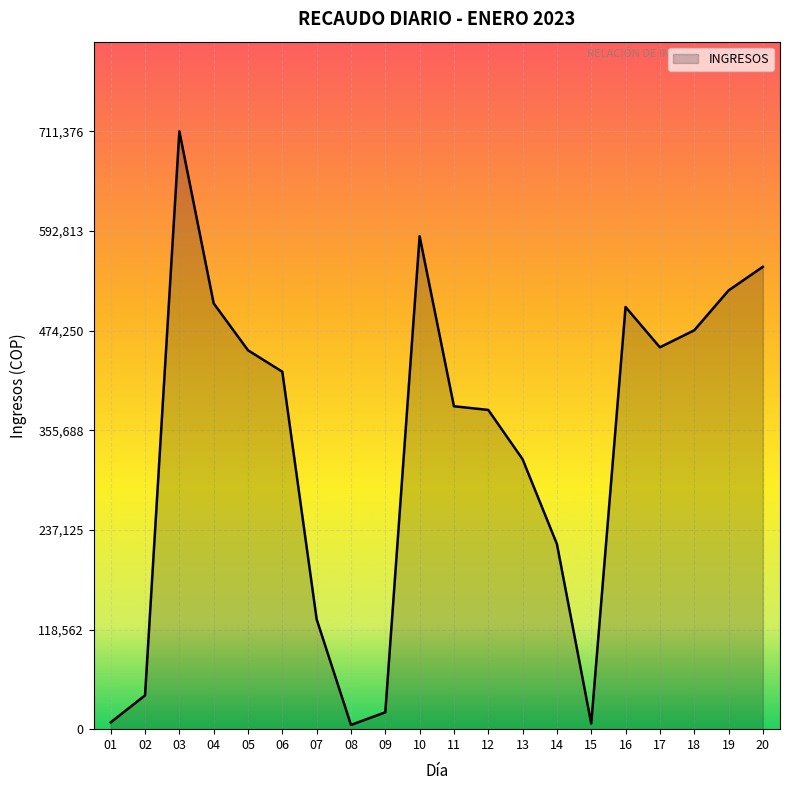

What is the minimum value shown in the chart?

5035.0